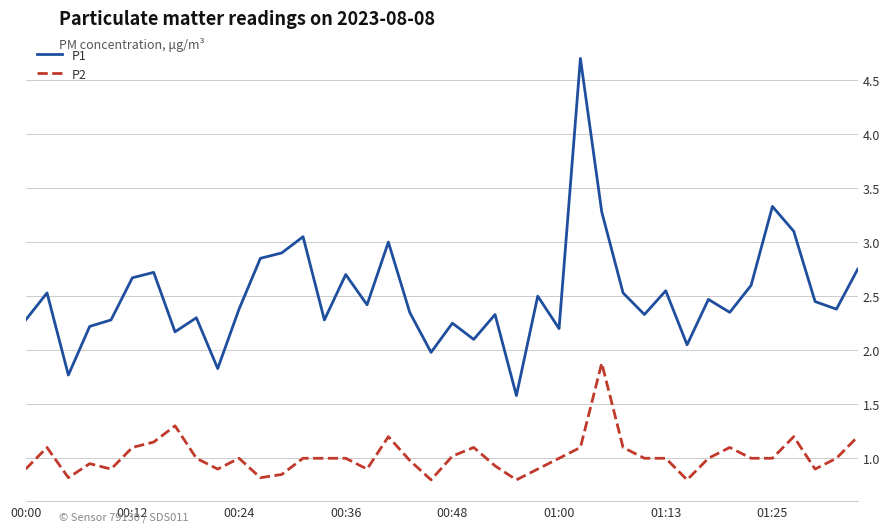

What is the difference between the maximum and minimum values in the P1 series?

3.1